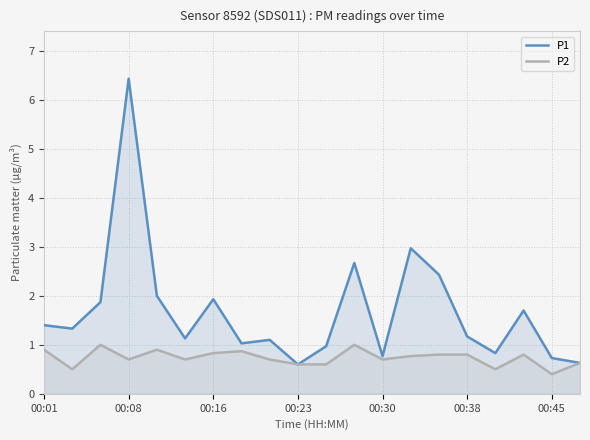

The P2 series shows 1.1 at 8. True or false?

False